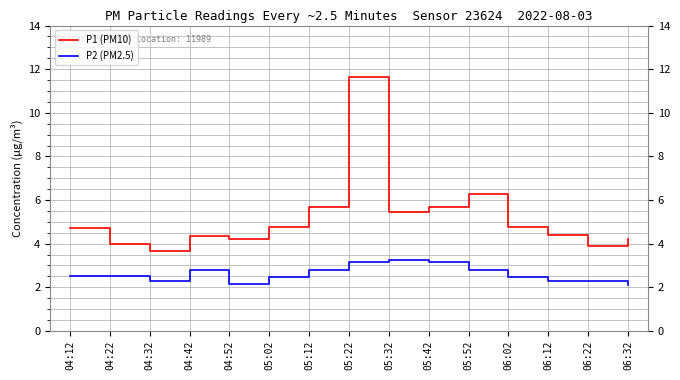

True or false: P2 (PM2.5) and P1 (PM10) cross at least once.

False